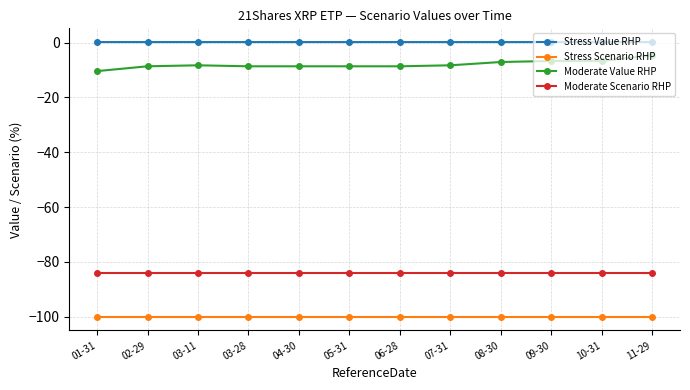

The value of Moderate Value RHP at 07-31 is -8.3. True or false?

True